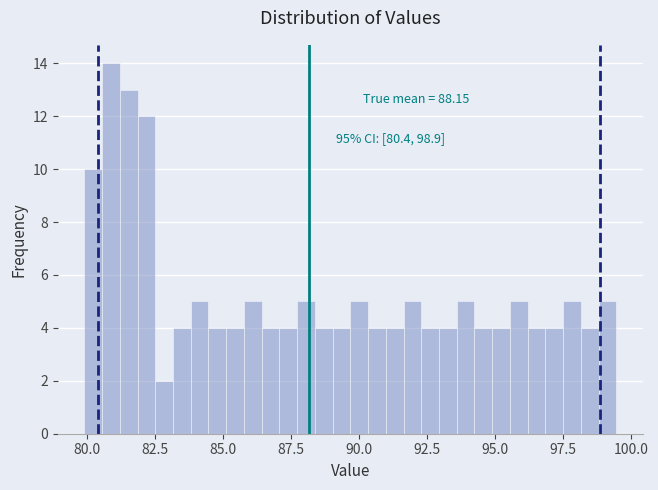

Around what value on the x-axis is the tallest bar? Give the approximate position of its centre, as read against the axis.

81.0